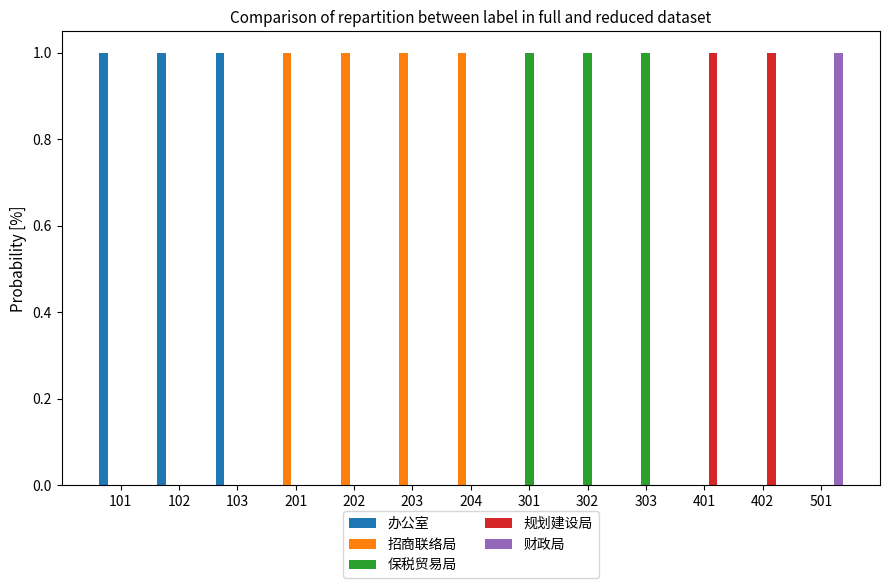

Reading right to left, what are all the values shown in this chart?

办公室: 0	0	0	0	0	0	0	0	0	0	1	1	1
招商联络局: 0	0	0	0	0	0	1	1	1	1	0	0	0
保税贸易局: 0	0	0	1	1	1	0	0	0	0	0	0	0
规划建设局: 0	1	1	0	0	0	0	0	0	0	0	0	0
财政局: 1	0	0	0	0	0	0	0	0	0	0	0	0